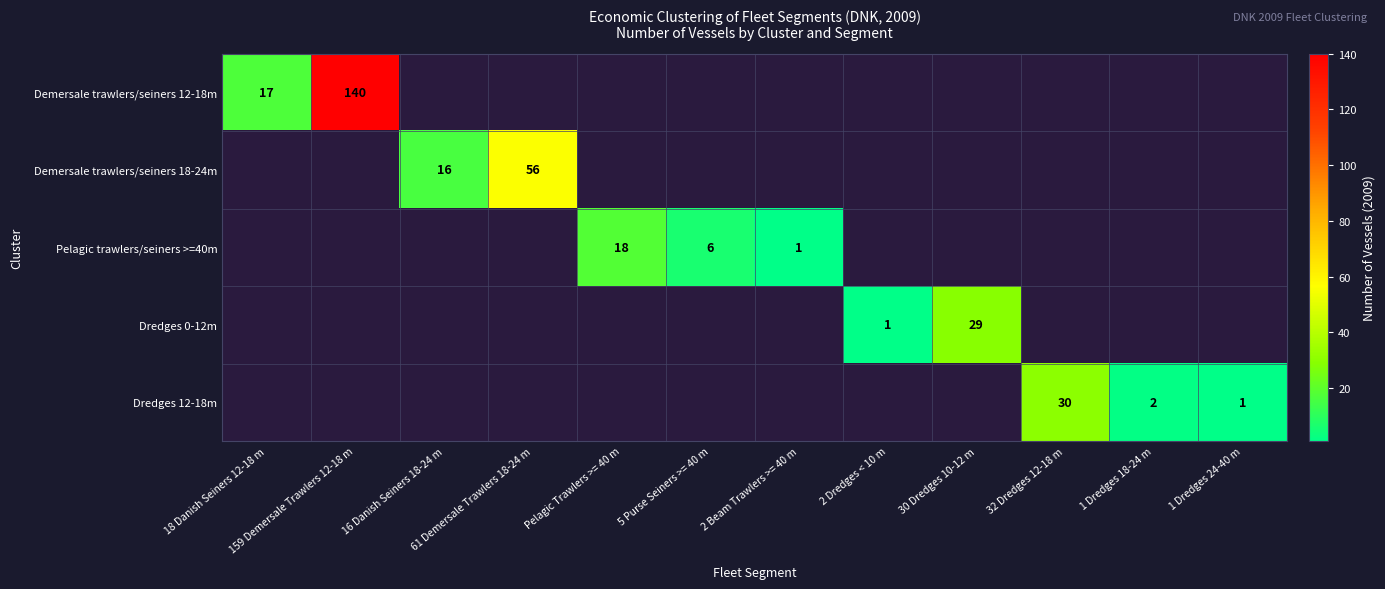

True or false: Demersale trawlers/seiners 18-24m has a value of 23 at 61 Demersale Trawlers 18-24 m.

False